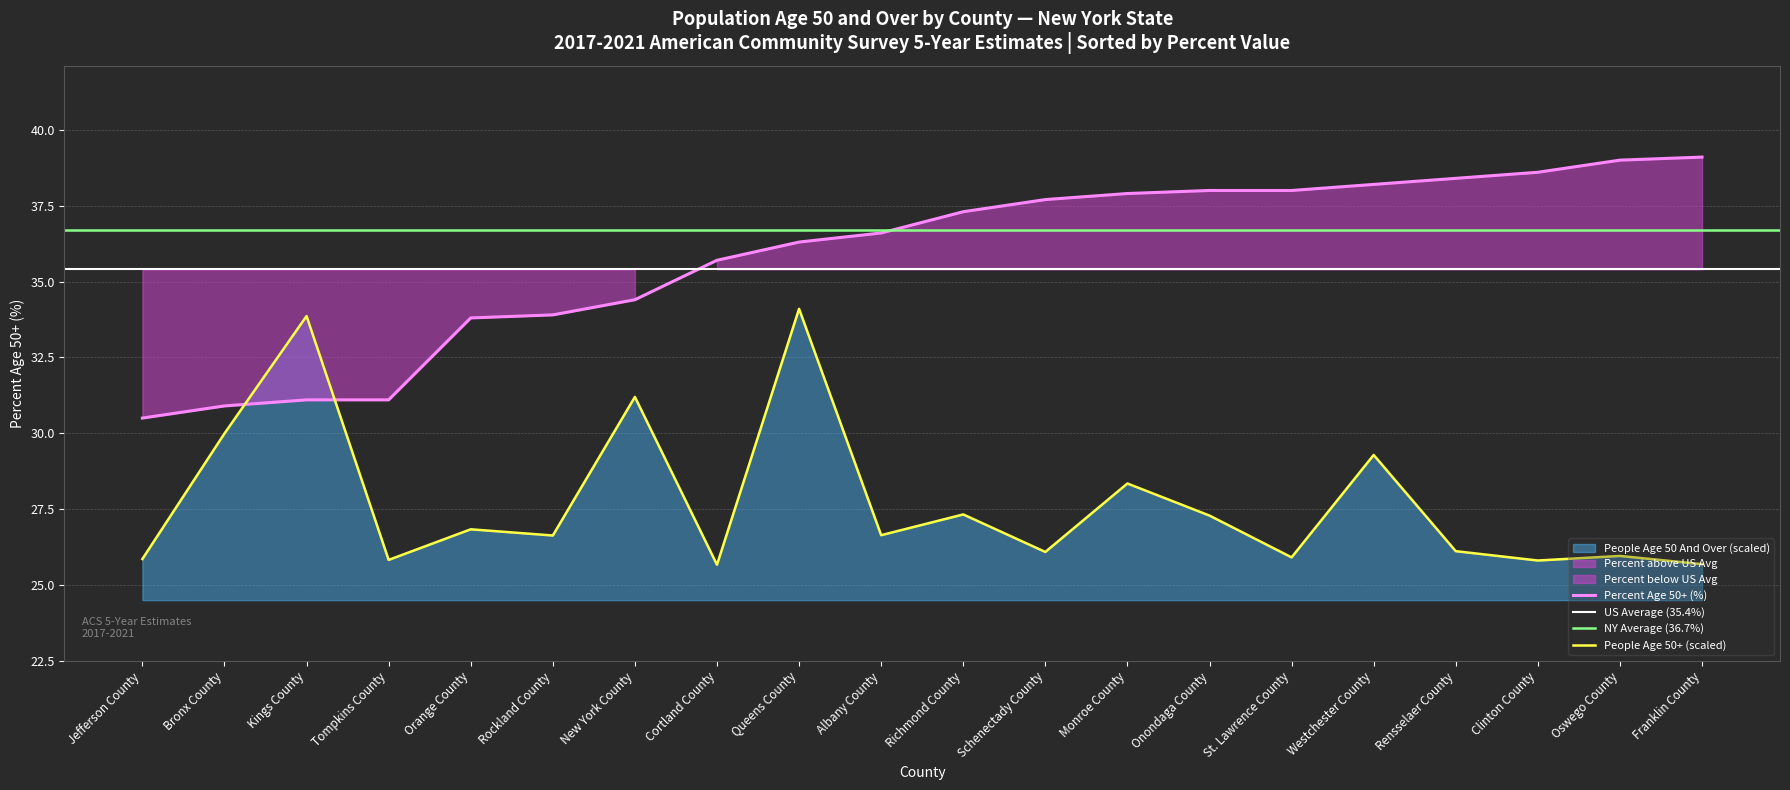

What is the maximum value for percent?

39.1